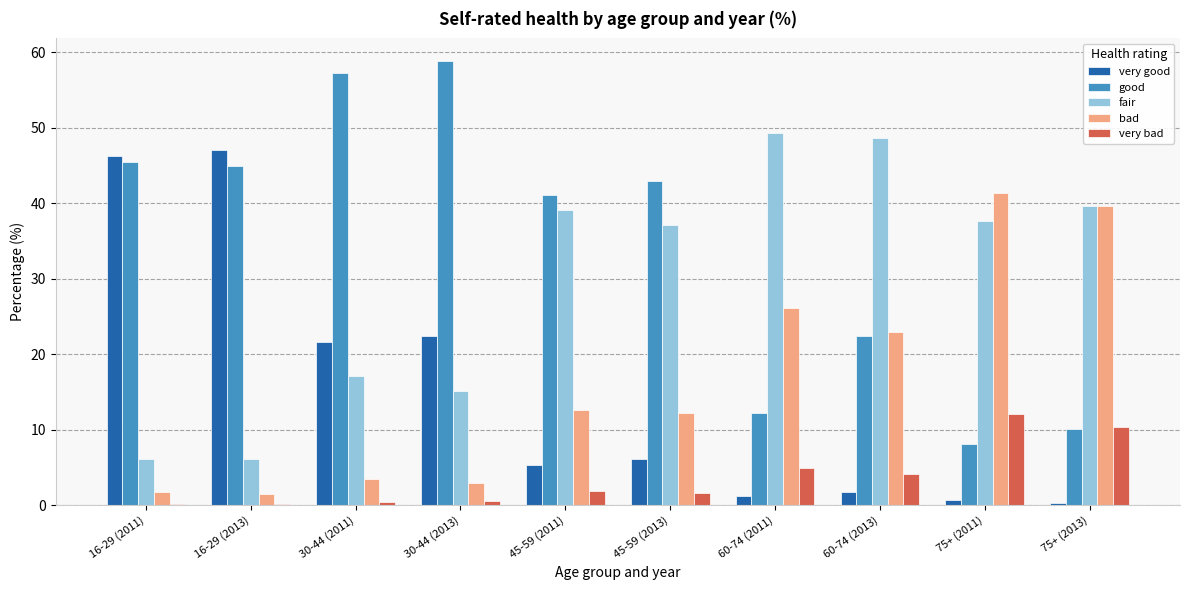

What is the difference between the maximum and minimum values in the good series?

50.7